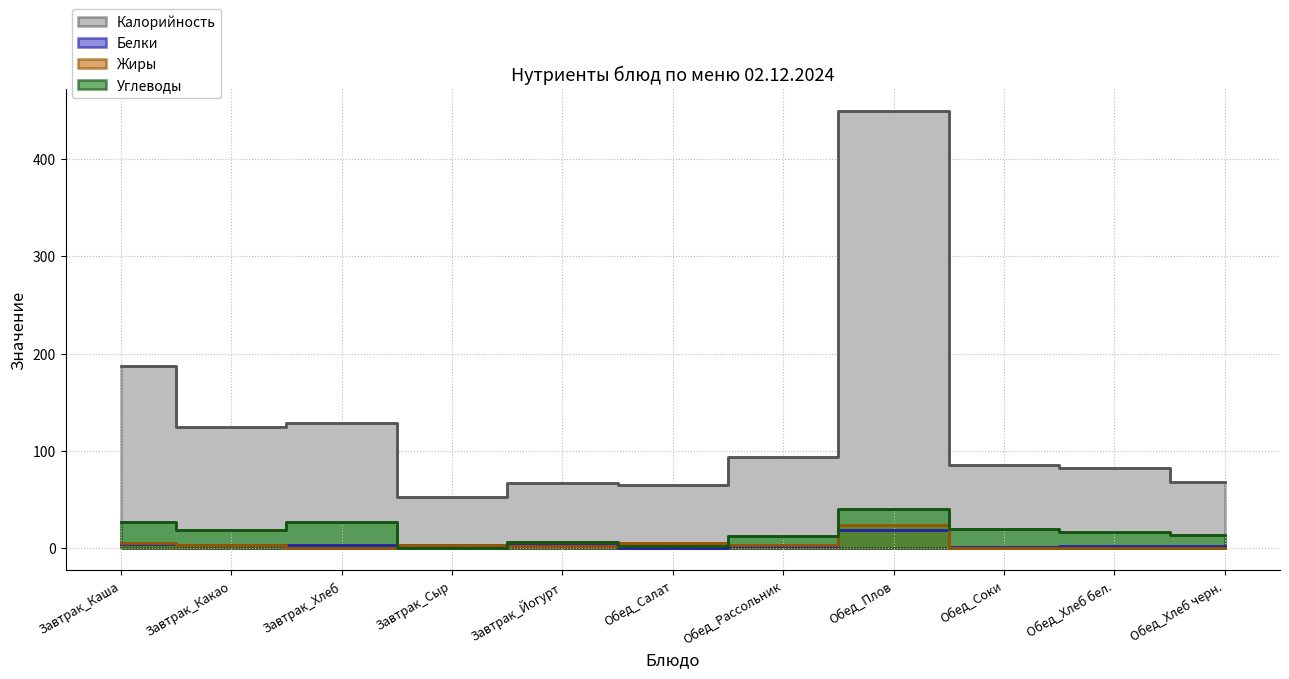

What is the difference between the maximum and minimum values in the Углеводы series?

40.0